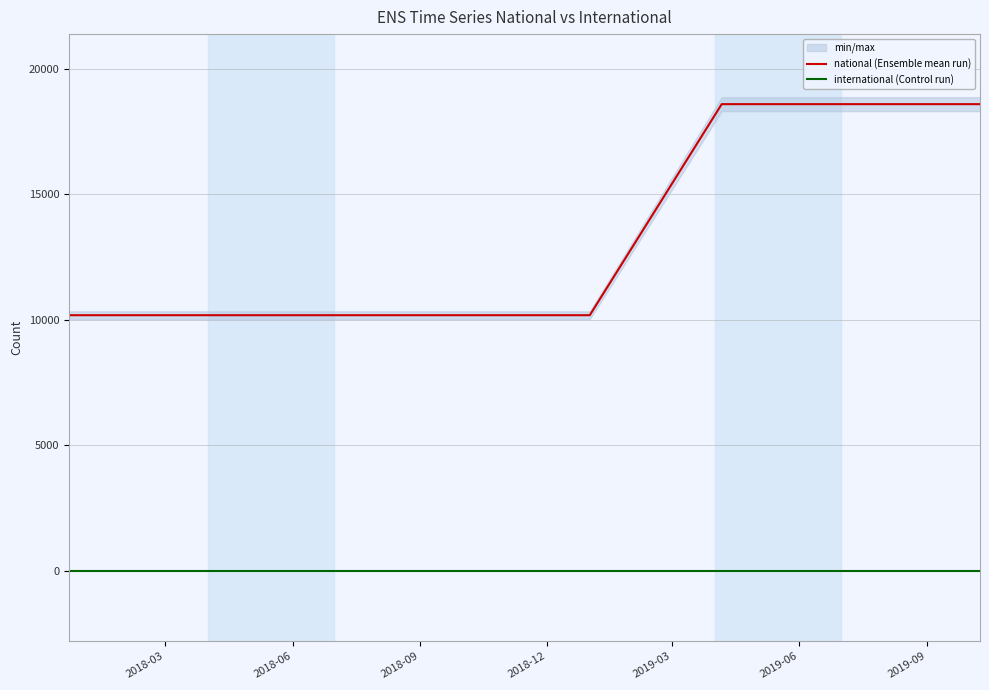

Reading left to right, what are all the values shown in this chart?

national (Ensemble mean run): 10185	10185	10185	10185	10185	18586	18586	18586
international (Control run): 0	0	0	0	0	0	0	0